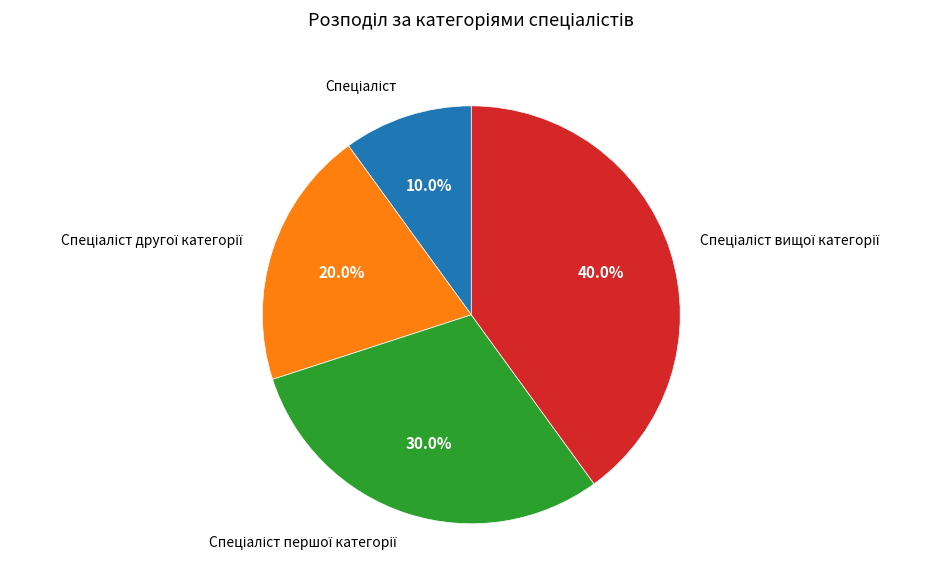

Is there a majority slice in this chart?

No